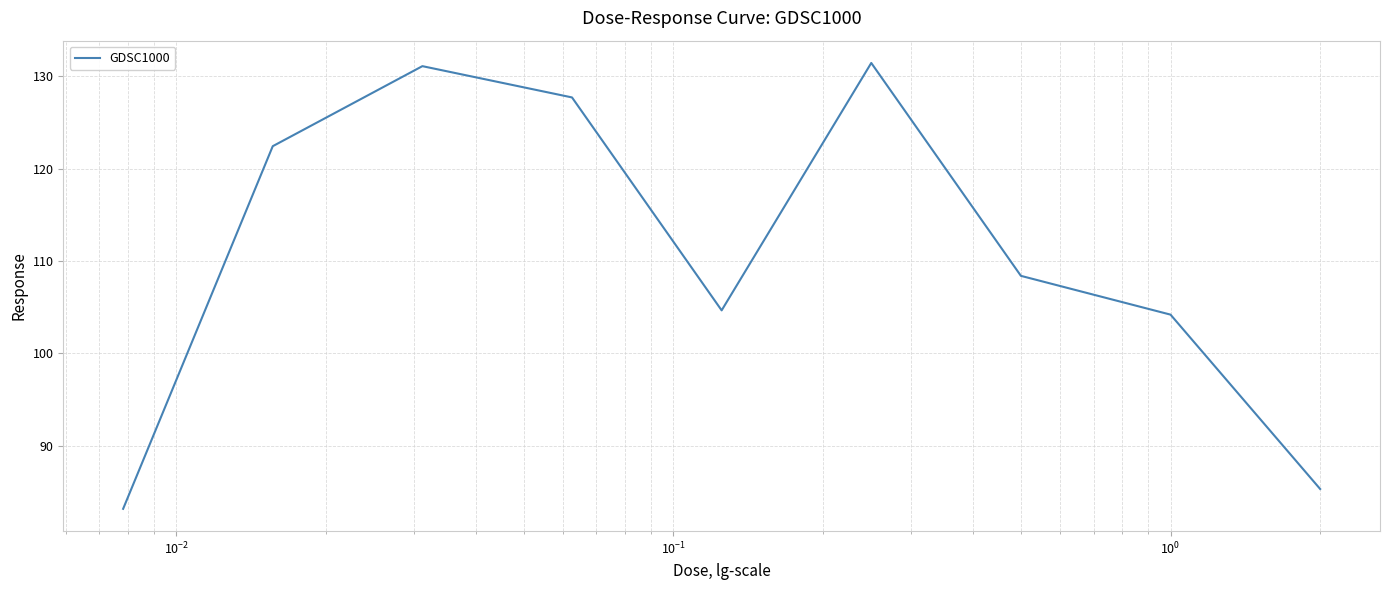

Reading left to right, transcribe all the data shown in this chart.

83.1	122.4	131.1	127.7	104.7	131.5	108.4	104.2	85.3